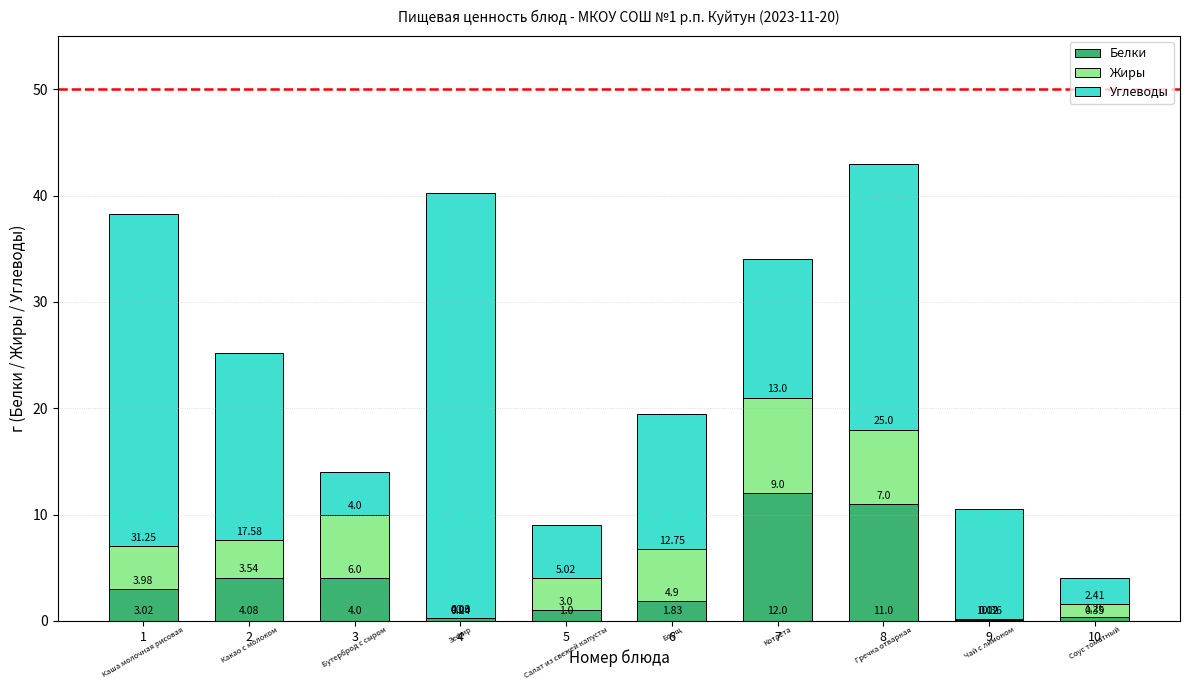

What is the total value across all series at 9?

10.5